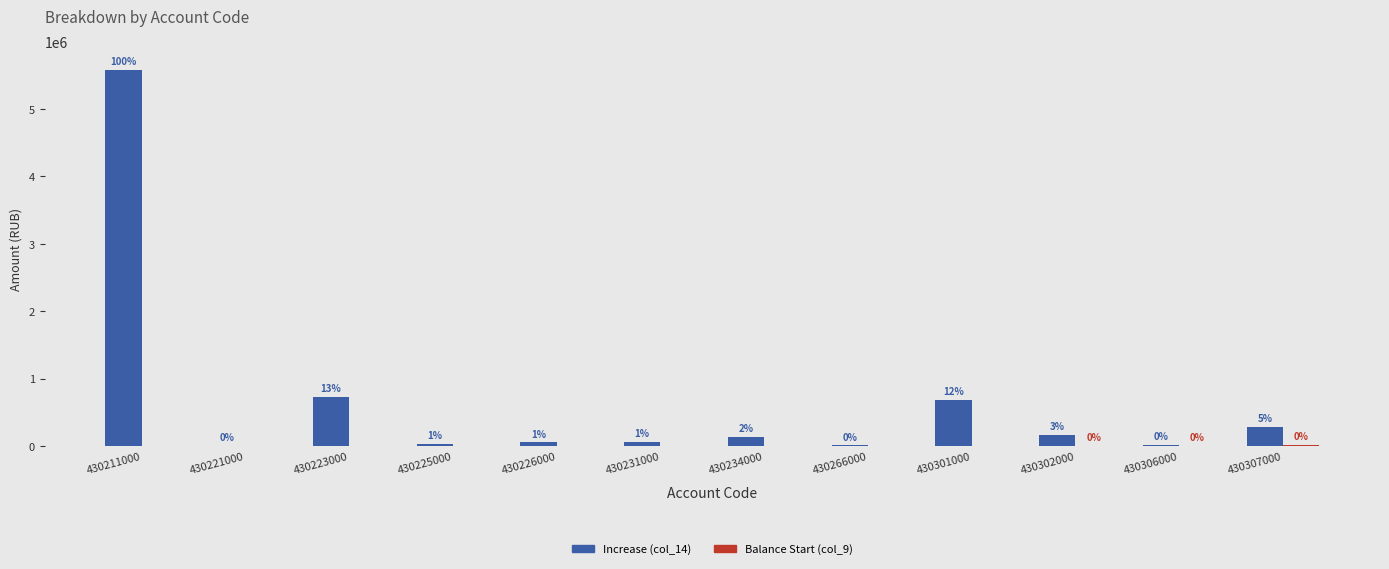

Are the bars horizontal?

No